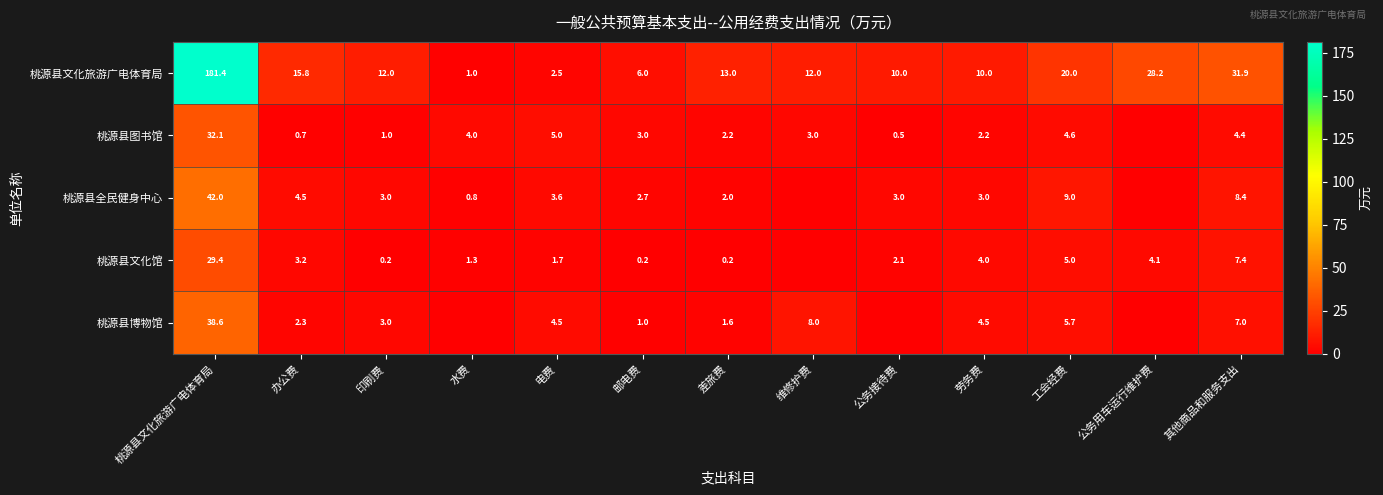

Is it true that 桃源县博物馆 equals 1.6 at 差旅费?

True